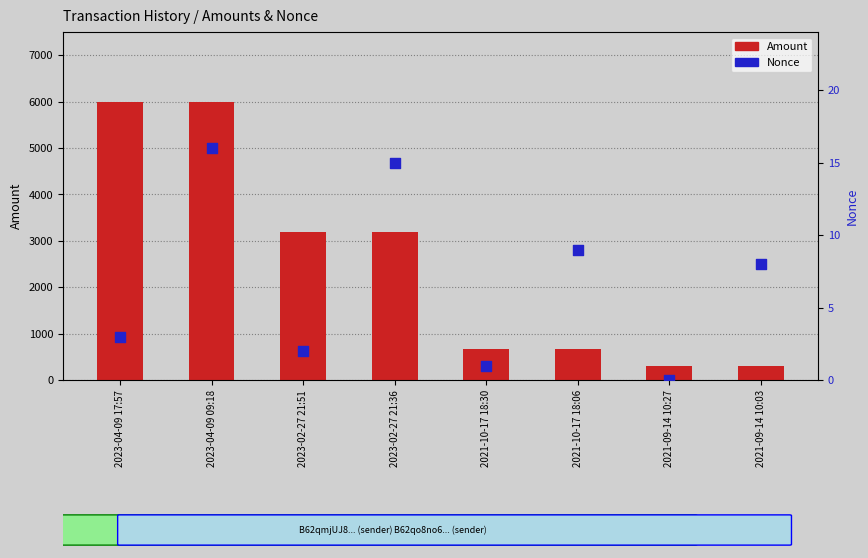

Which series contains the highest Y value?

Amount